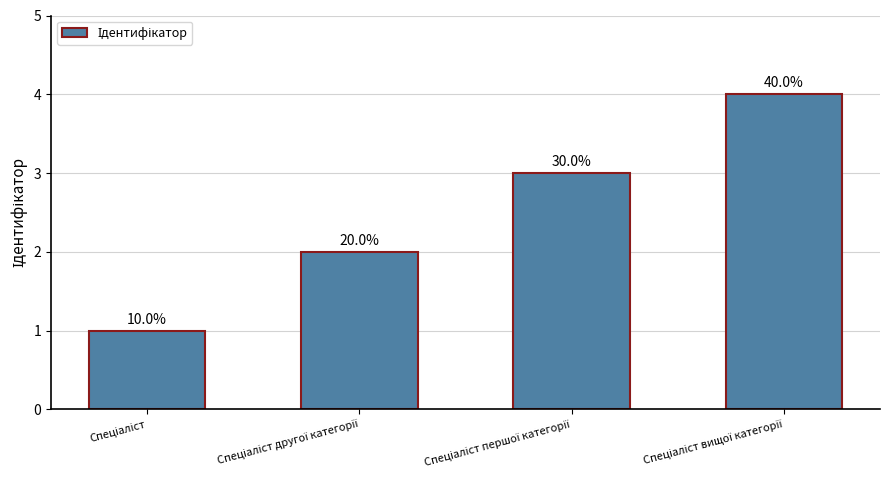

Which has a higher value, Спеціаліст другої категорії or Спеціаліст вищої категорії?

Спеціаліст вищої категорії